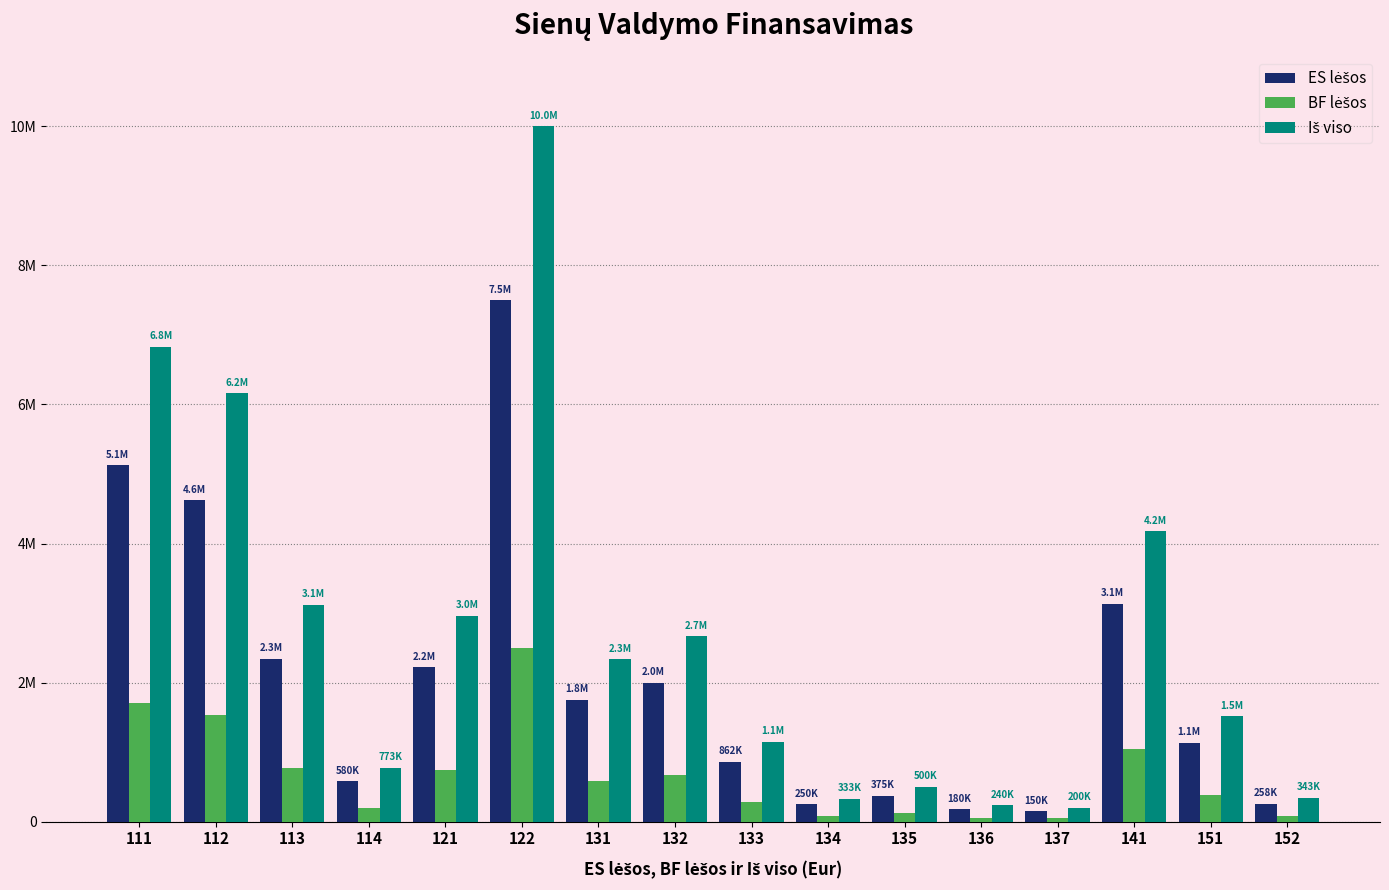

Does the chart contain any negative values?

No